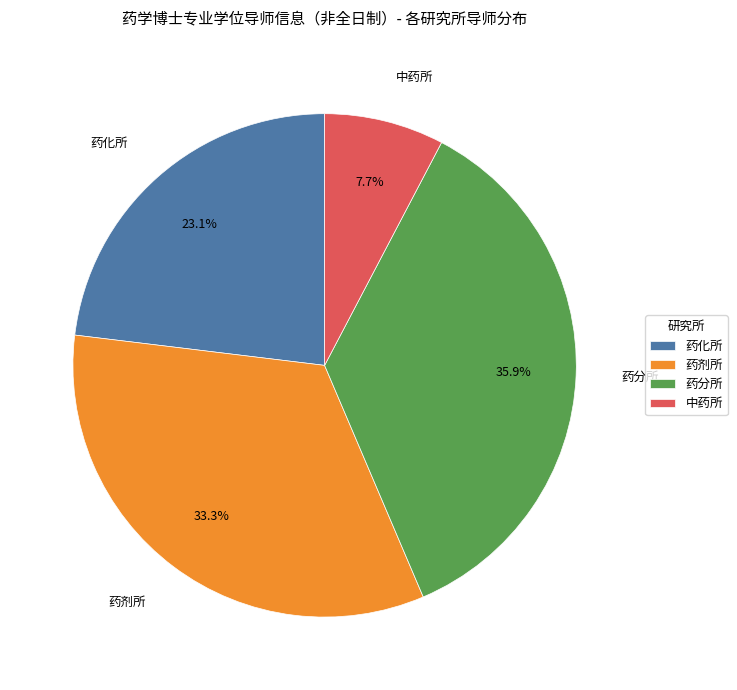

Is there a majority slice in this chart?

No